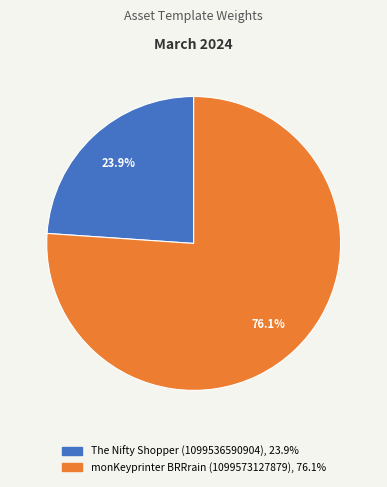

Does any single category account for the majority?

Yes